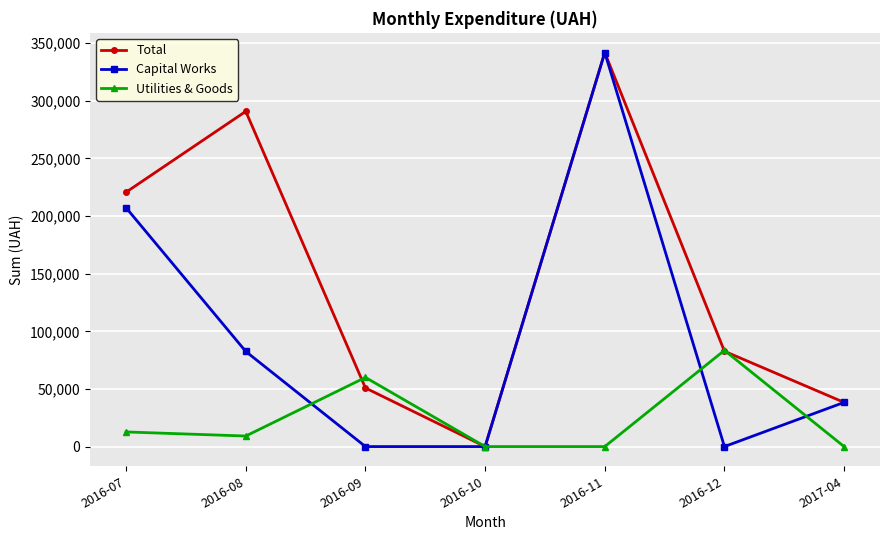

The value of Capital Works at 2016-12 is -197916.3. True or false?

False